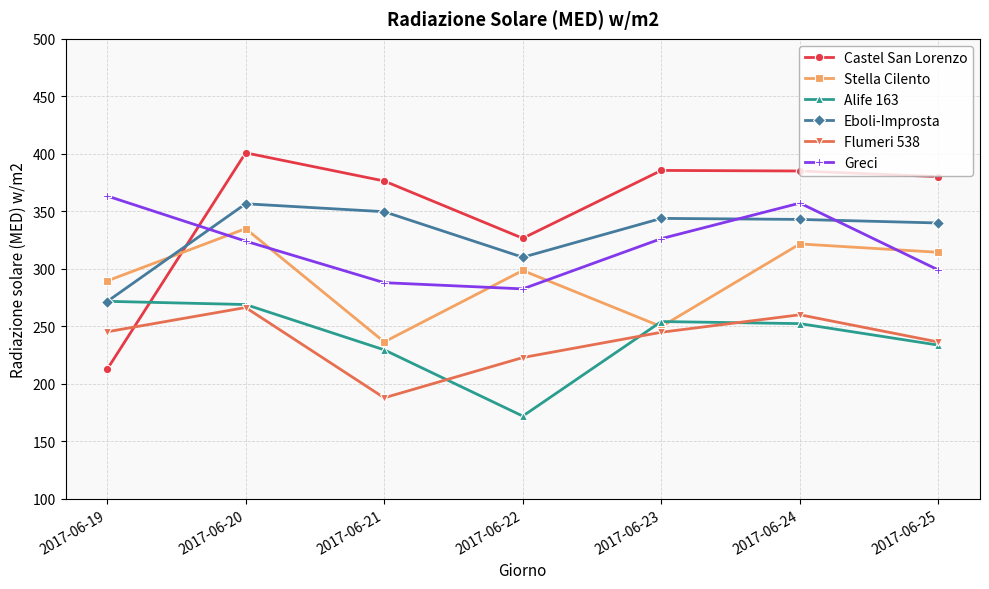

Which series has the largest range (max minus min)?

Castel San Lorenzo